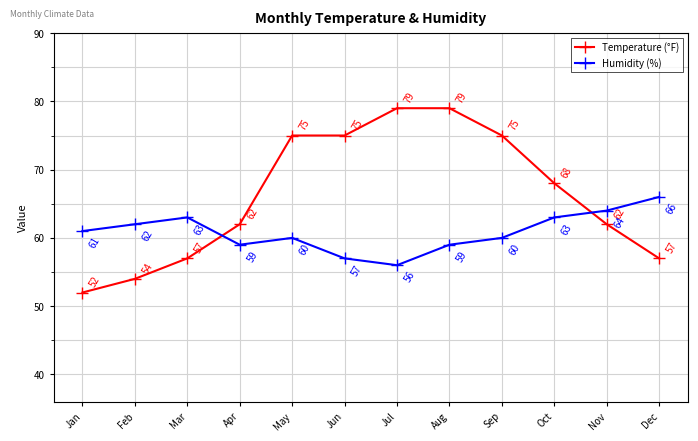

Which series ends up on top after the final intersection of Humidity (%) and Temperature (°F)?

Humidity (%)